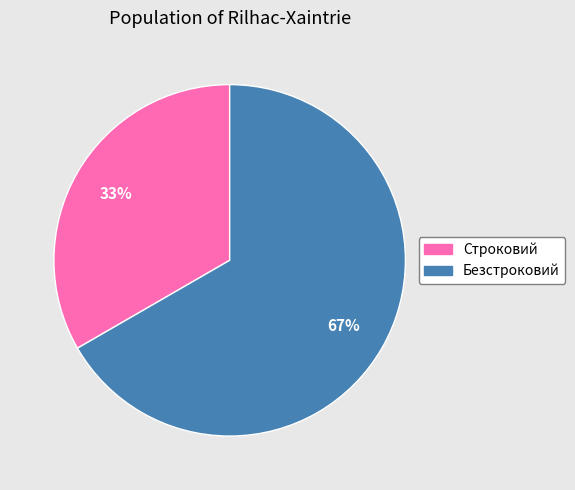

Do Безстроковий and Строковий together represent more than half of the pie?

Yes